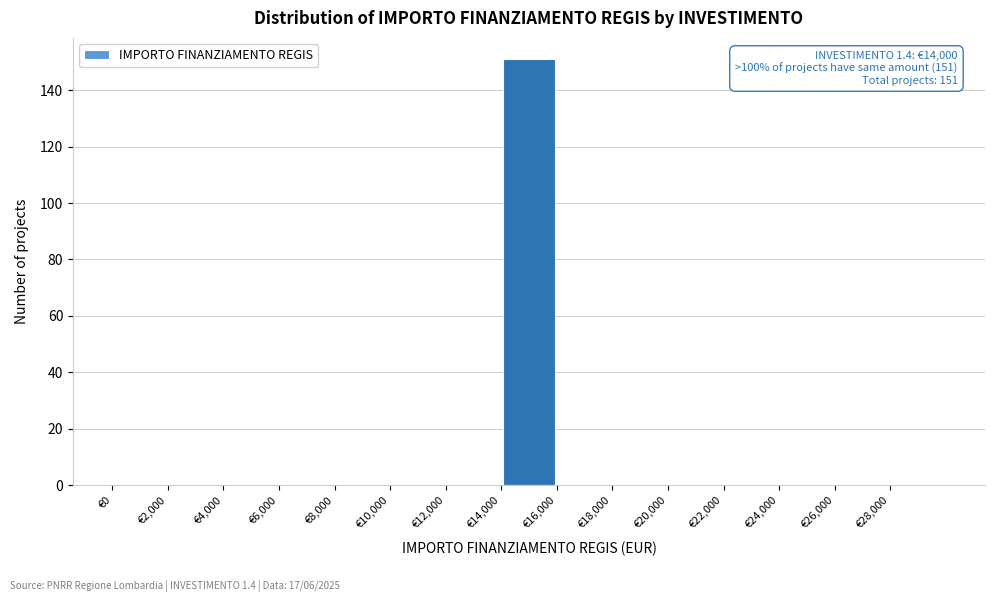

Which range on the x-axis has the tallest bar?

14000 to 16000